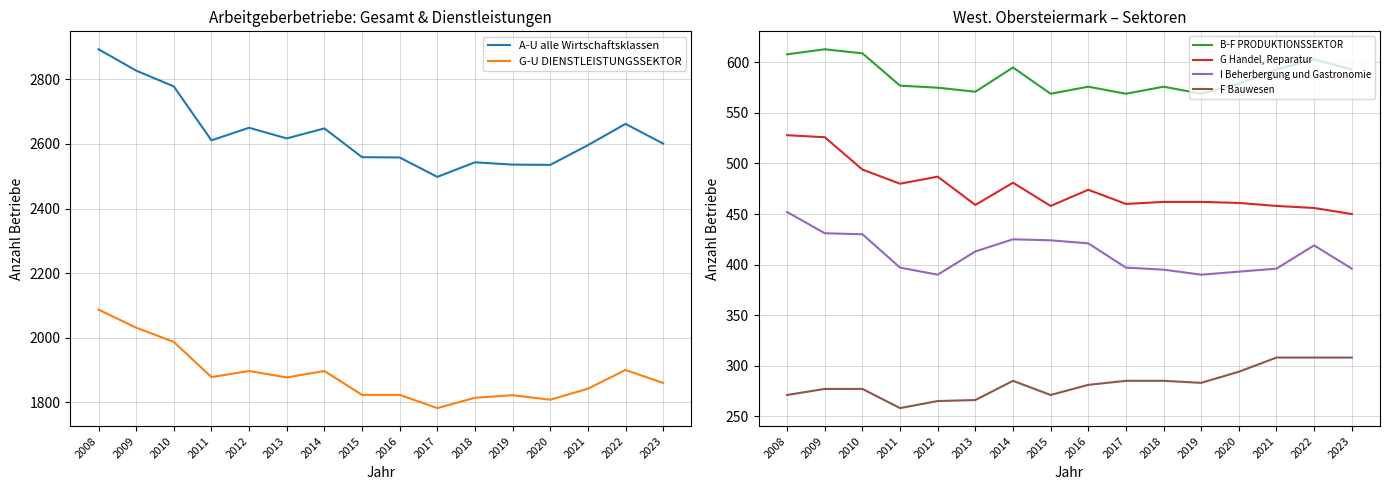

How many values in the A-U alle Wirtschaftsklassen series are below 2611?

8